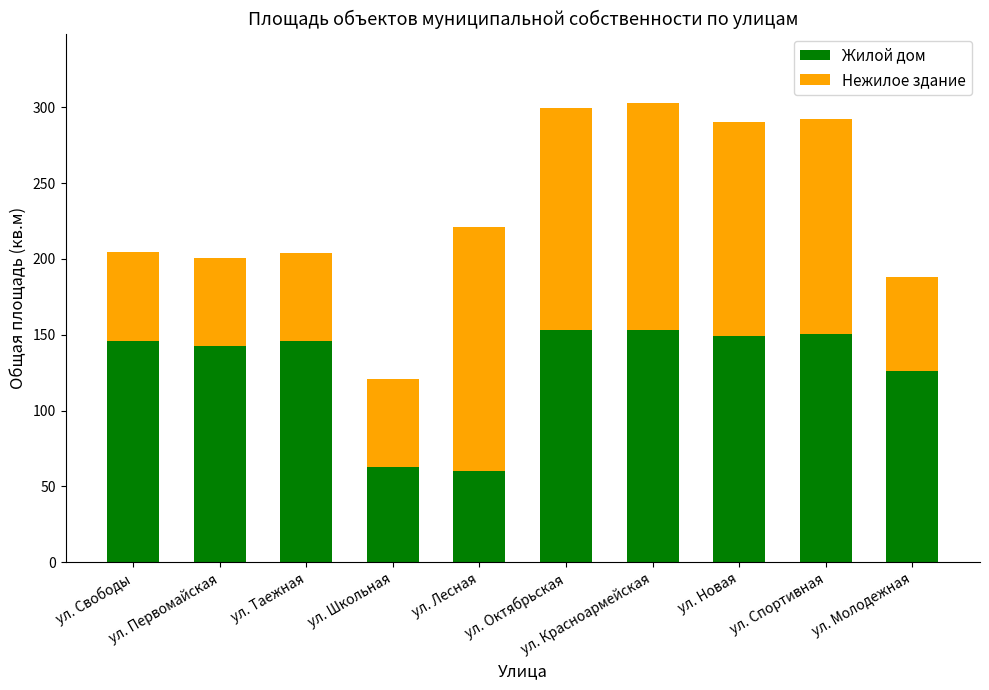

What is the difference between the maximum and minimum values in the Жилой дом series?

92.5